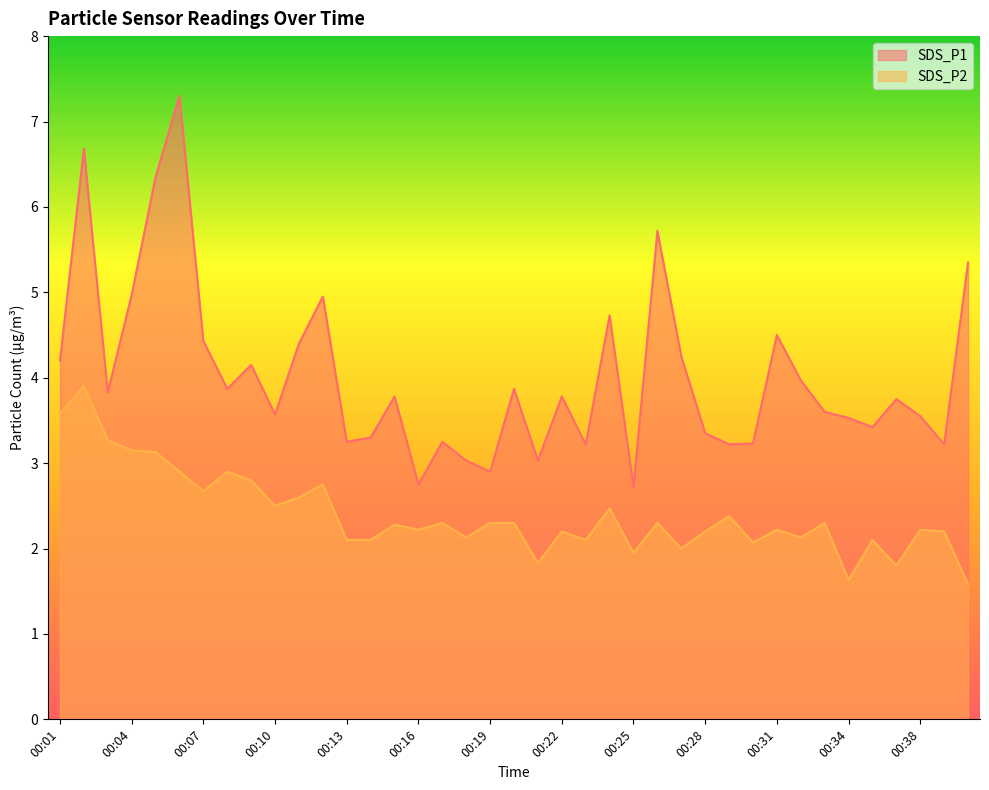

How many distinct data groups are displayed?

2